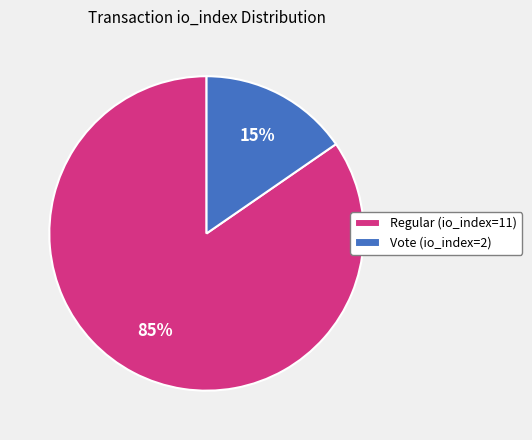

Is it true that Regular (io_index=11) is 94% of the pie?

False